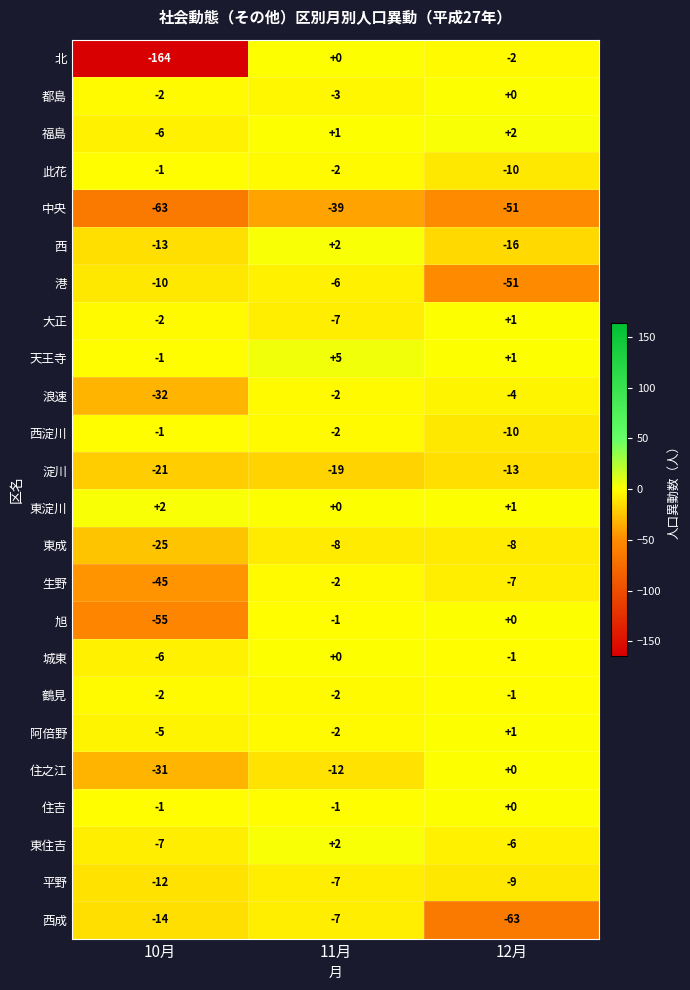

How many categories are shown in the chart?

3